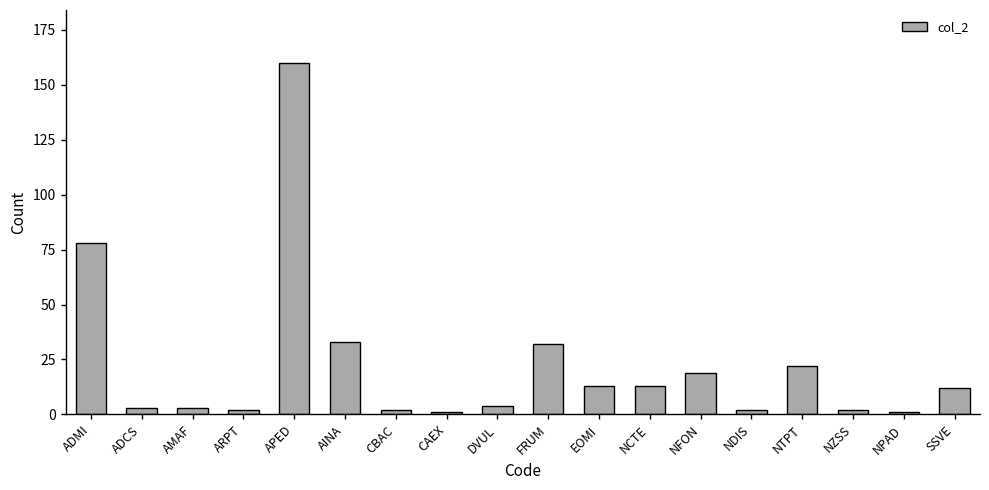

What is the change in value from AMAF to NPAD?

-2